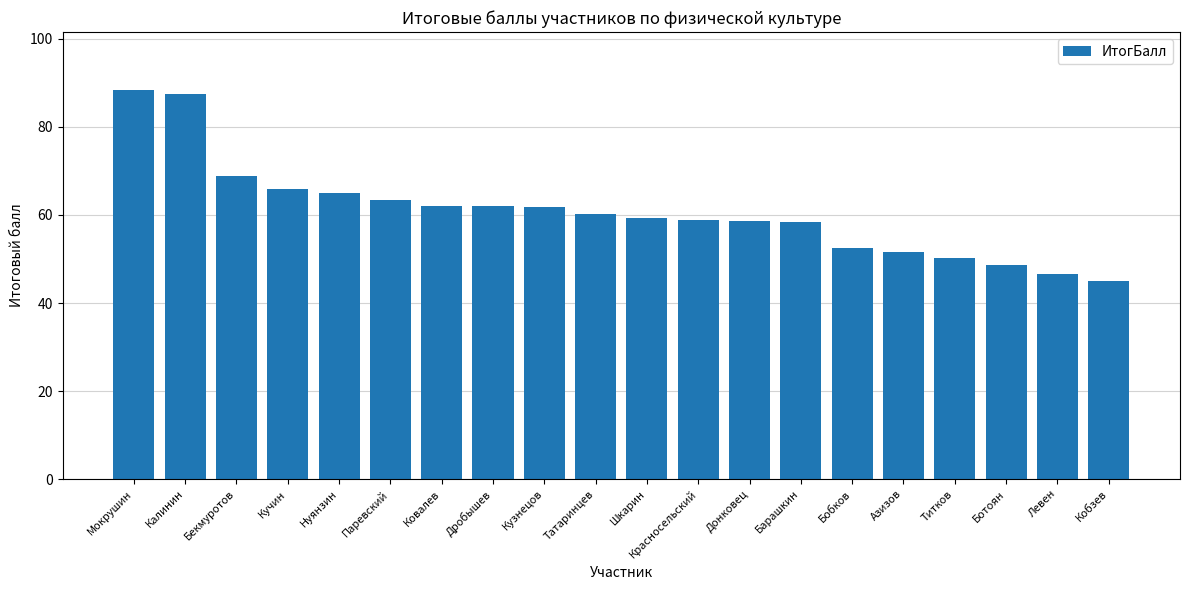

Between Нуянзин and Бобков, which is larger?

Нуянзин